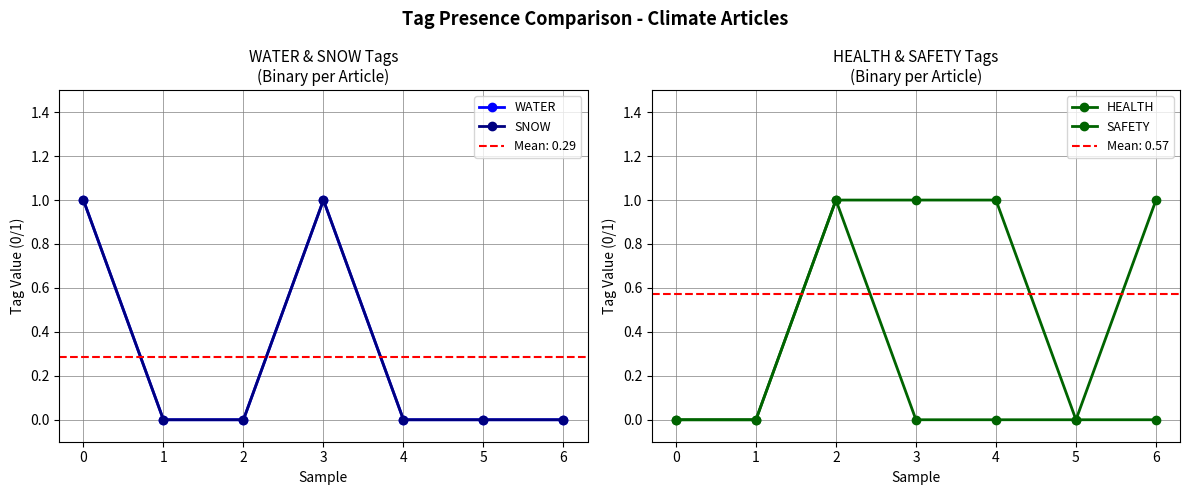

What are all the series names shown in the legend?

WATER, SNOW, HEALTH, SAFETY